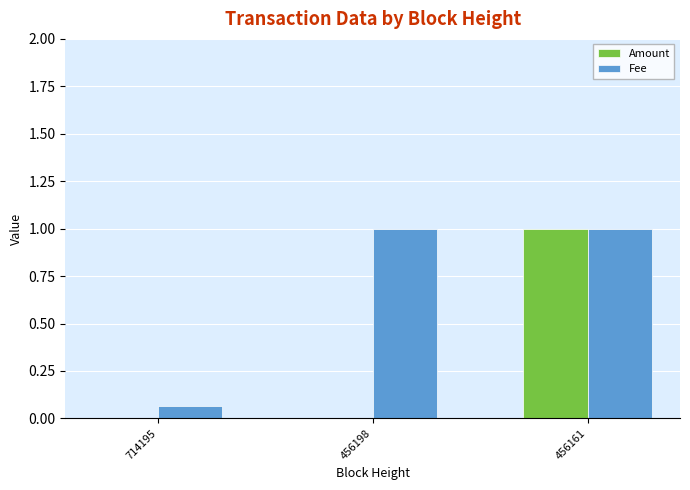

Which series changed the most between 714195 and 456161?

Amount